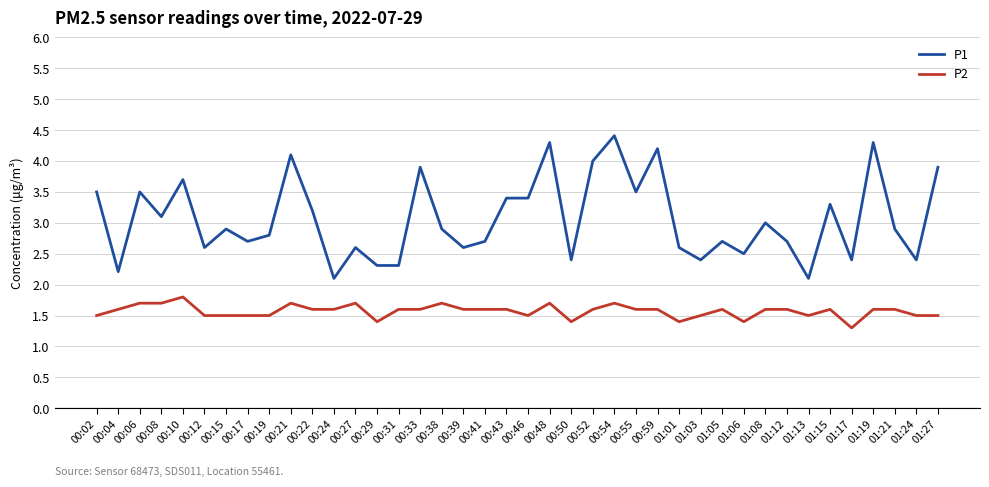

Which category has the lowest value across all series?

01:17